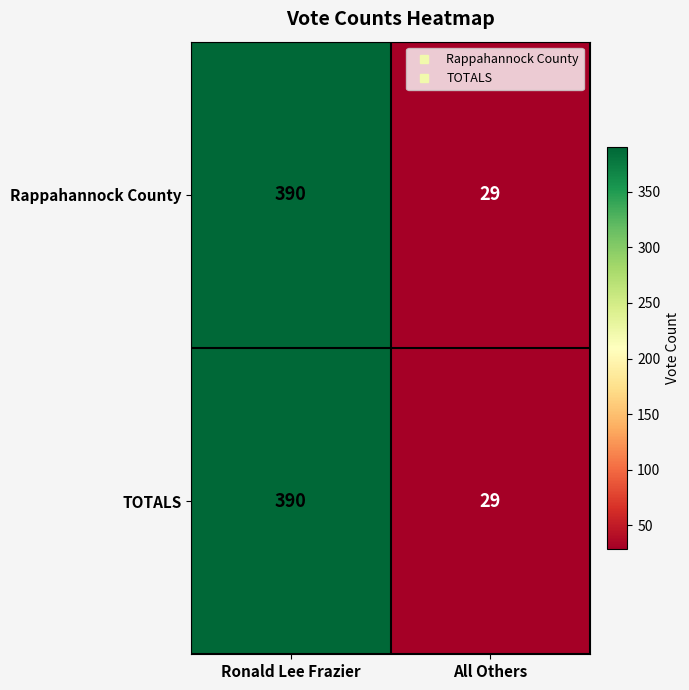

Which category has the highest value across all series?

Ronald Lee Frazier